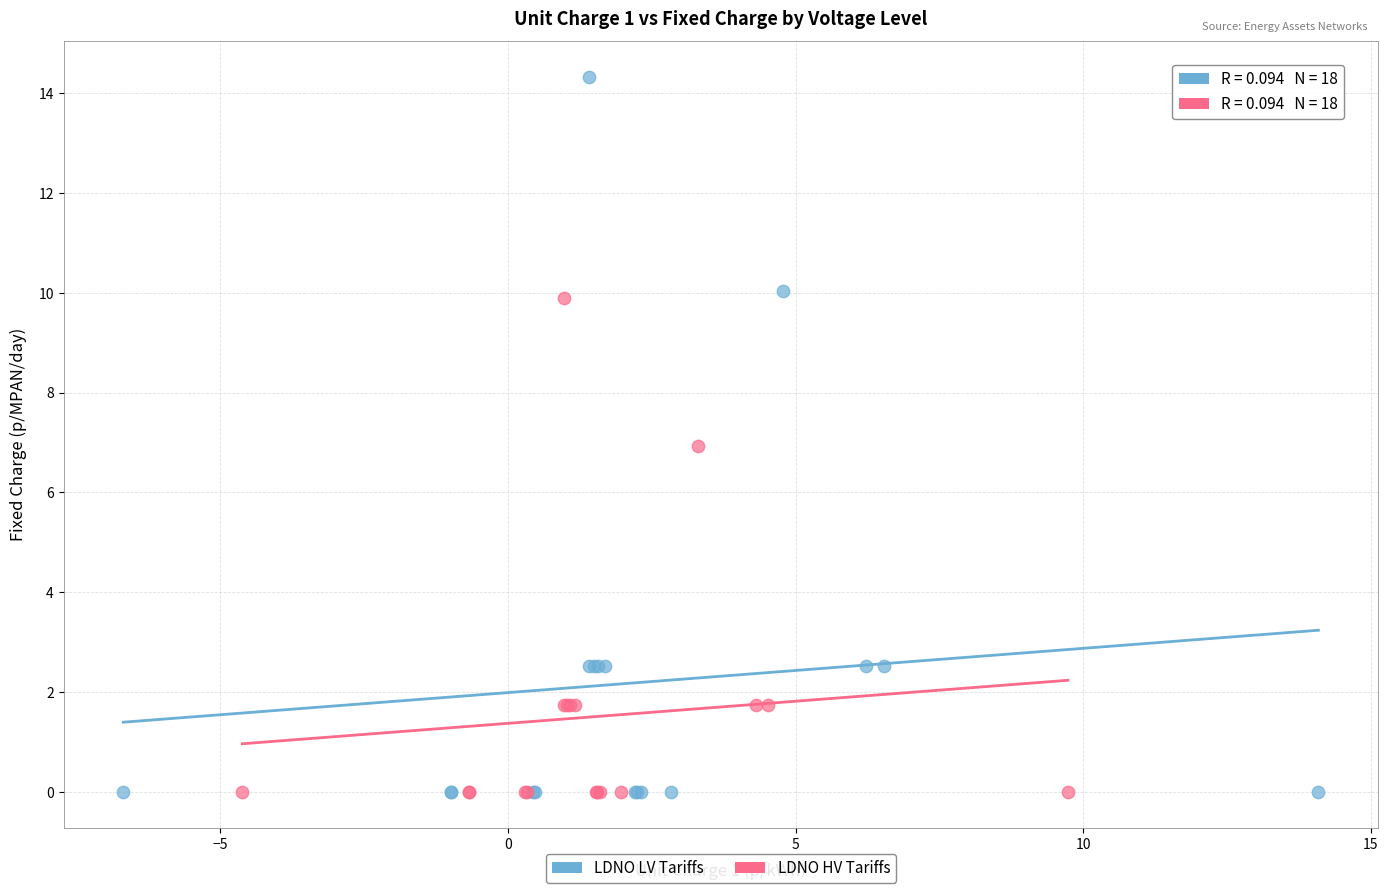

Which series has the widest spread of Y values?

LDNO LV Tariffs